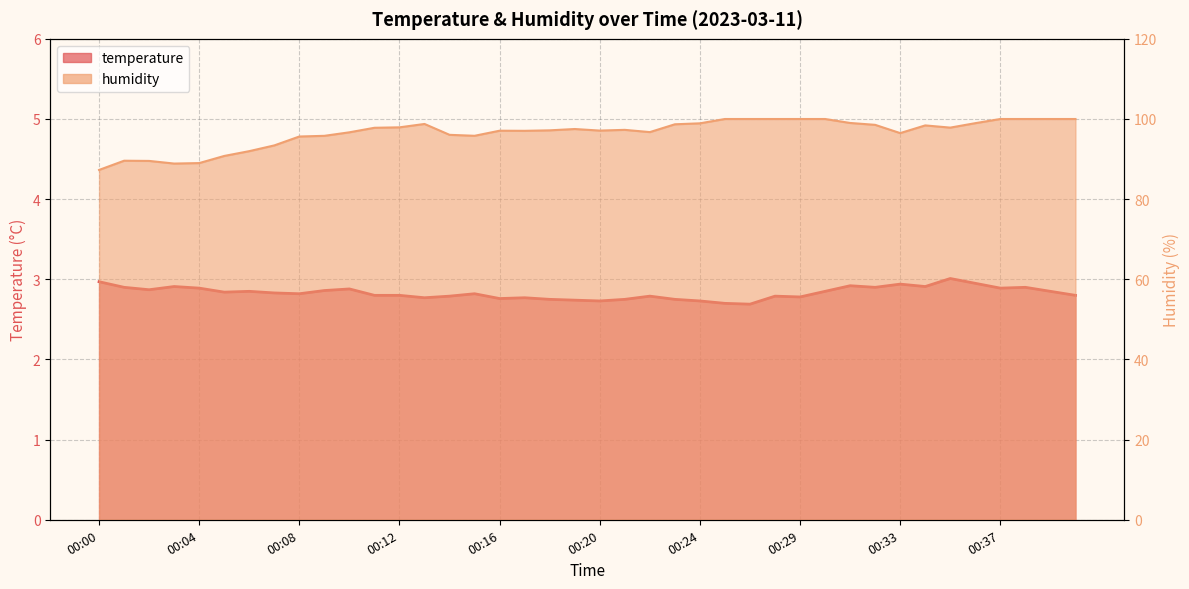

What is the difference between the maximum and second lowest values in the humidity series?

11.1